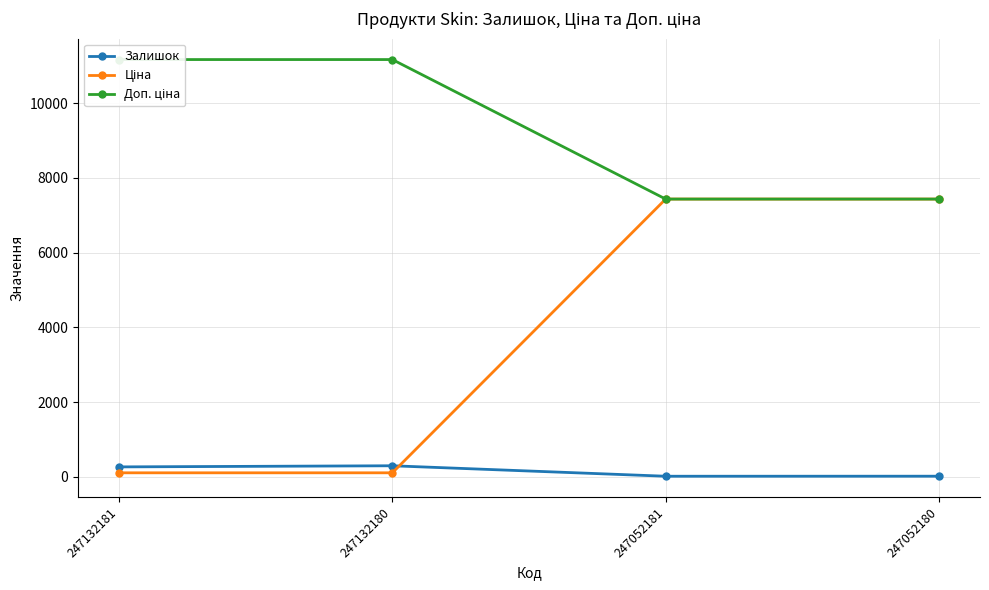

Is it true that Залишок equals 78.1 at 247132181?

False